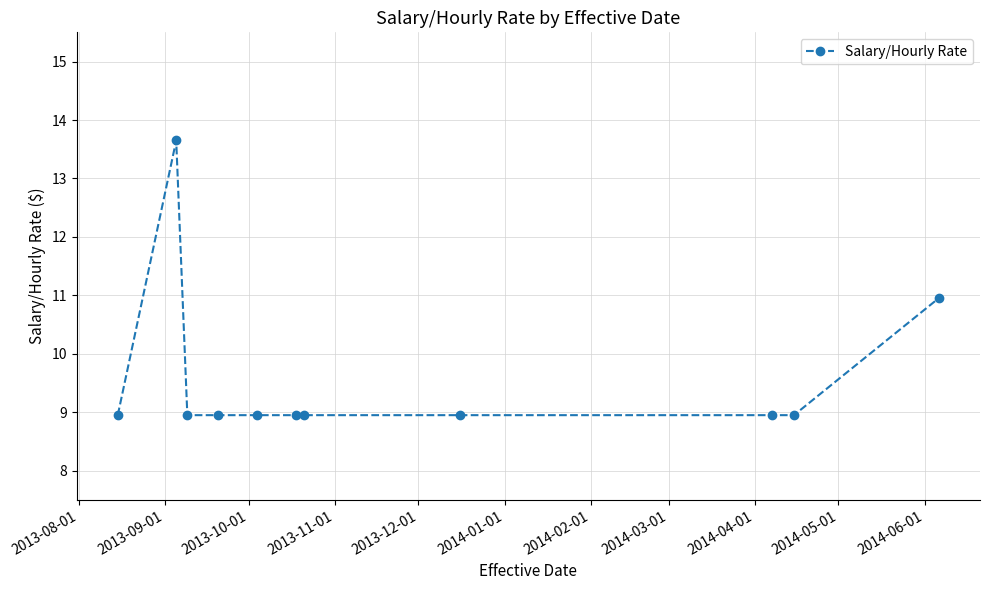

What is the value of the 2nd point from the left?

13.7